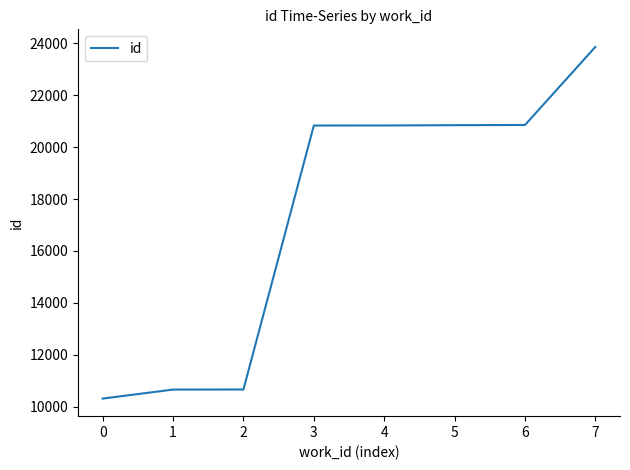

True or false: the data shows 10311 at 0.

True